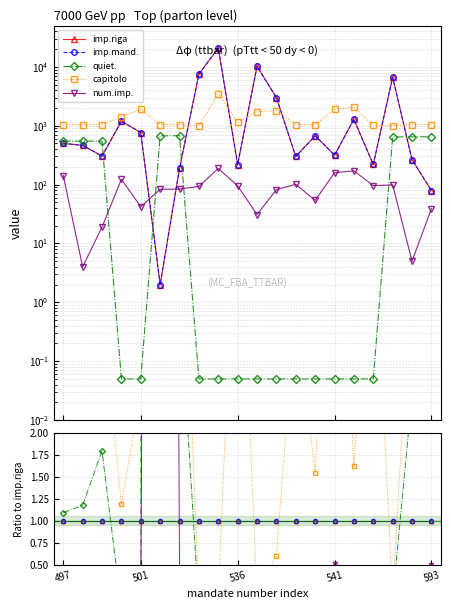

What is the label of the 13th point from the left?

12